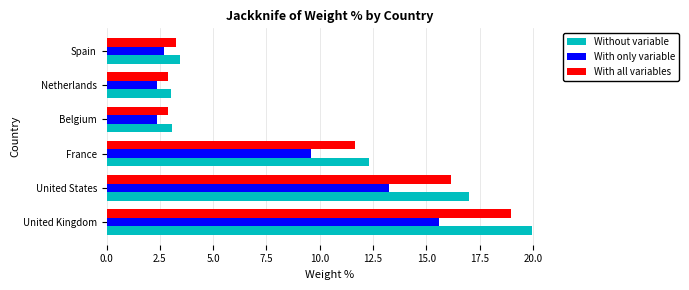

Between United Kingdom and United States, which series saw the biggest shift?

Without variable